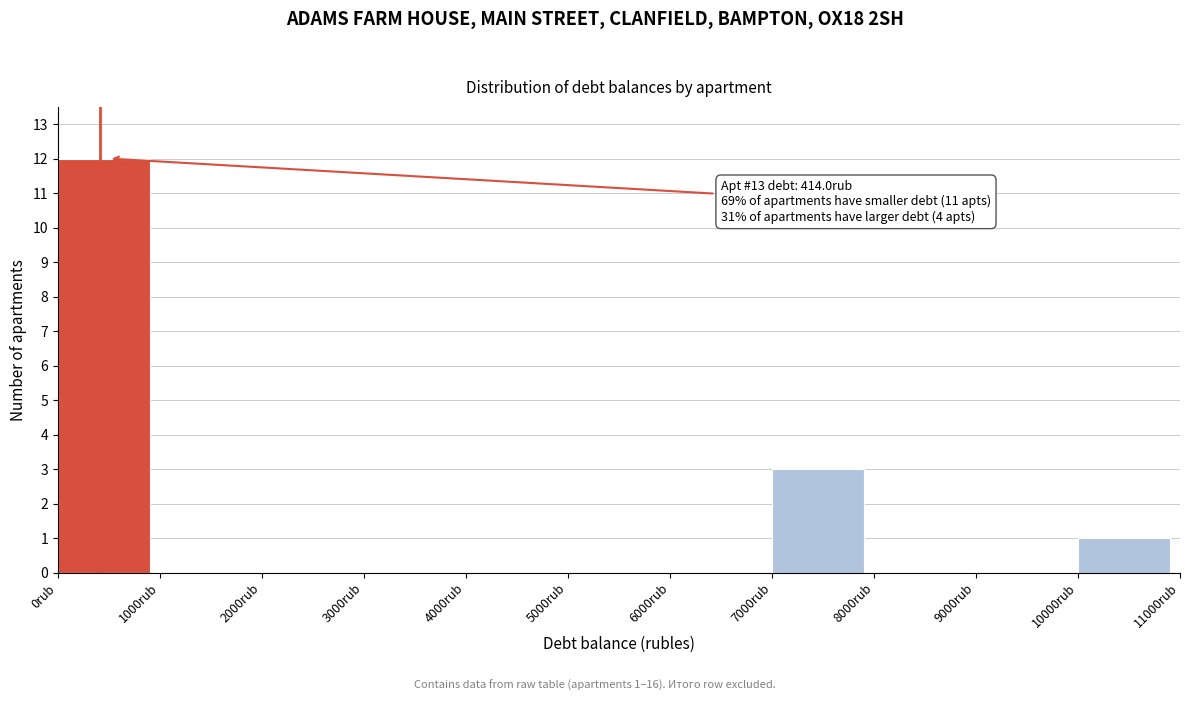

Over which range of the x-axis is the bar tallest?

0 to 1000